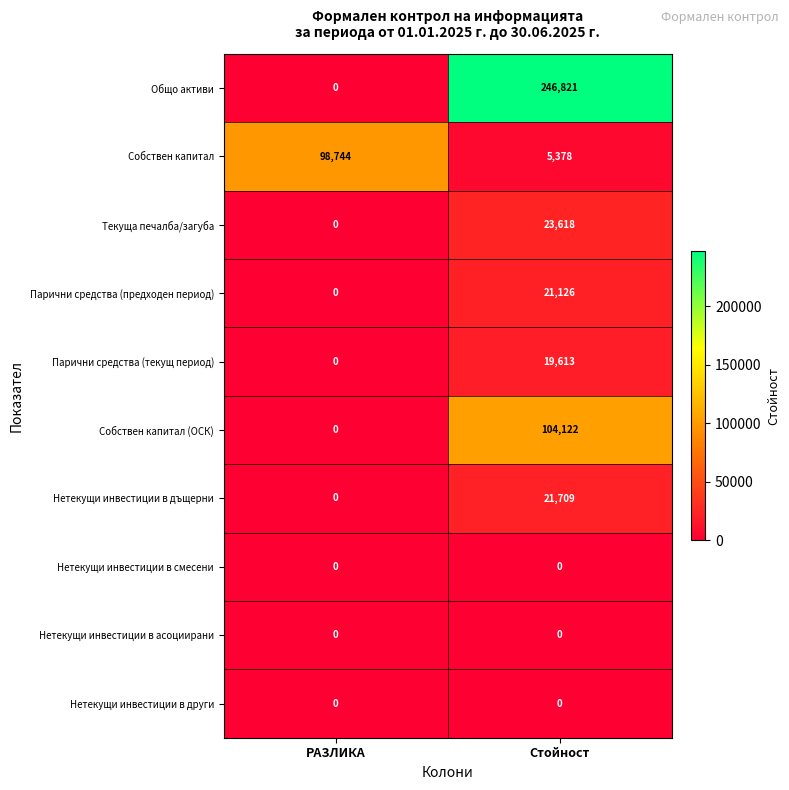

What is the sum of the Собствен капитал values at РАЗЛИКА and Стойност?

104122